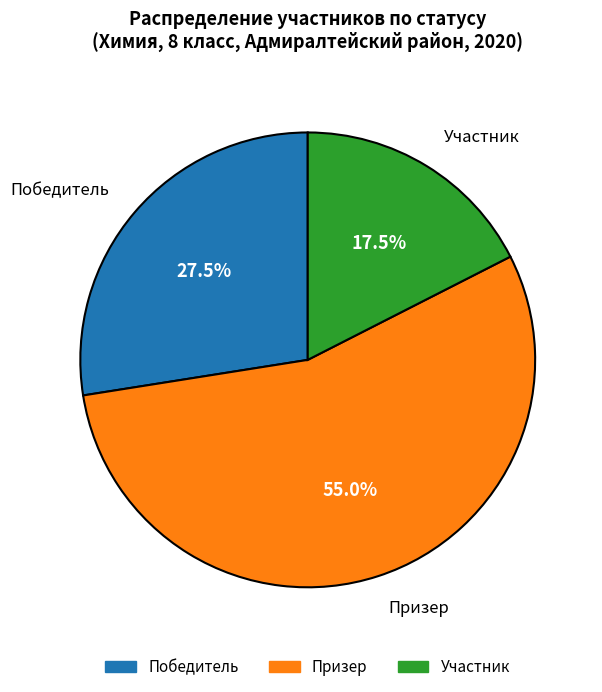

Does any single category account for the majority?

Yes